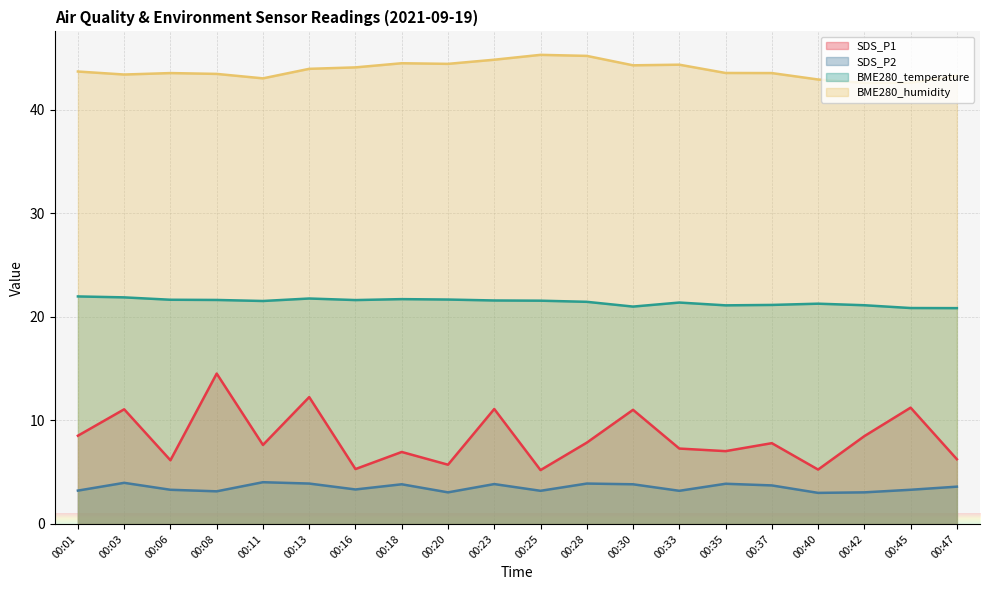

What is the value of the BME280_temperature point at the 8th from the left?

21.7